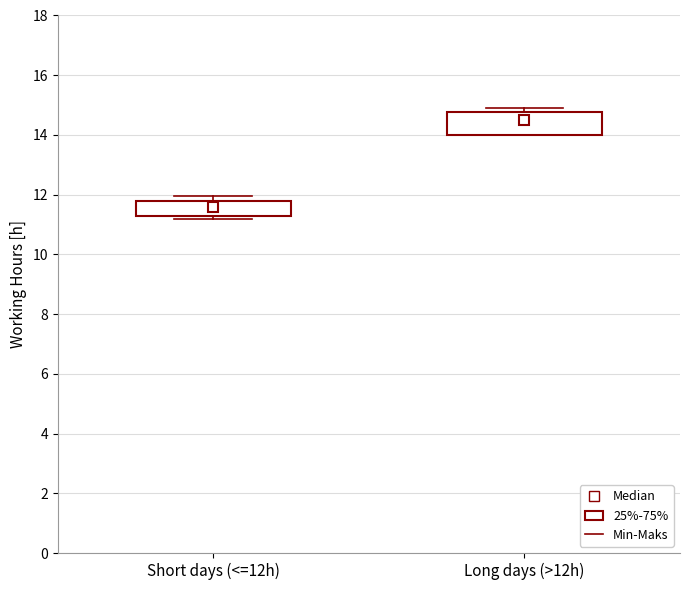

Reading left to right, read every box against the y-axis: the position of its median line, the range the box covers, and the ends of its whiskers. The values are not printed on the chart, so give them approximately, as read against the axis.

Short days (<=12h): median 11.6, box 11.4 to 11.8, whiskers 11.2 to 12.0
Long days (>12h): median 14.4, box 14.0 to 14.8, whiskers 14.0 to 14.8 (just above the box's upper edge)